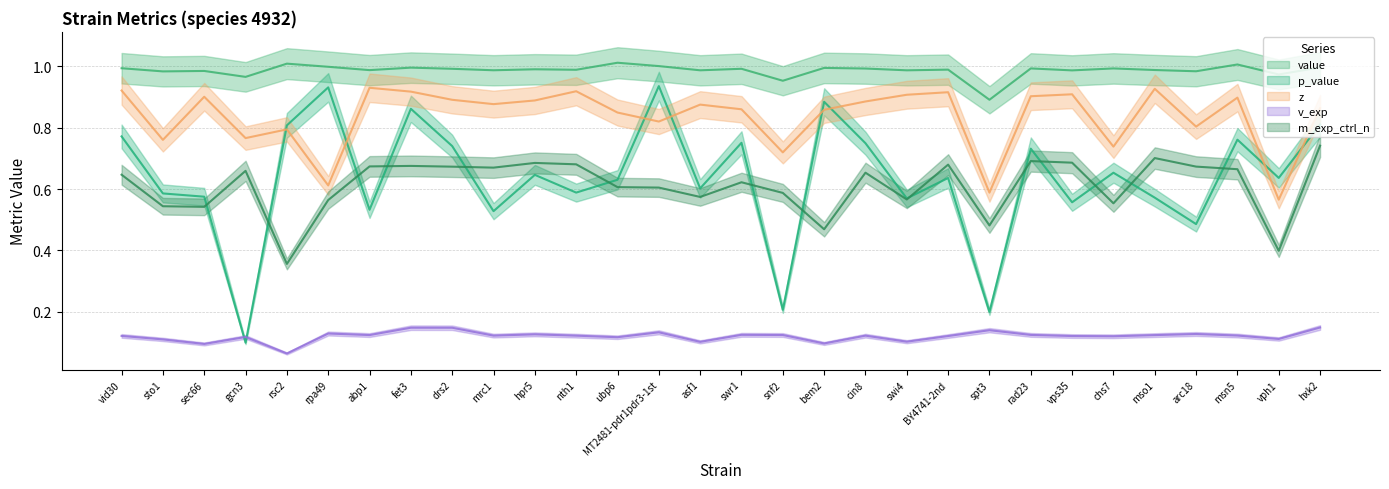

Is this an area chart (filled region under the line)?

No